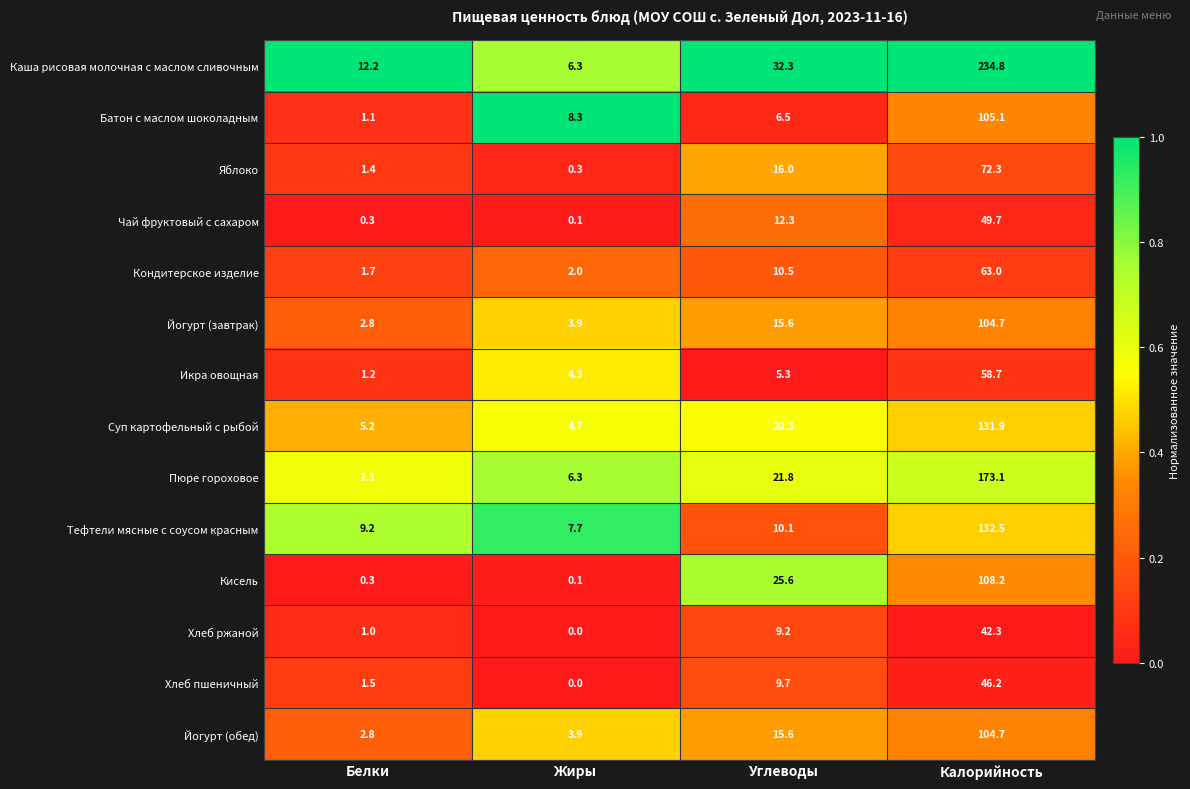

What is the sum of the Пюре гороховое values at Калорийность and Углеводы?

194.9